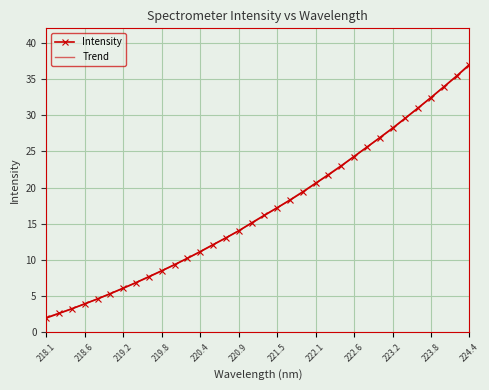

What is the minimum value for Intensity?

2.0